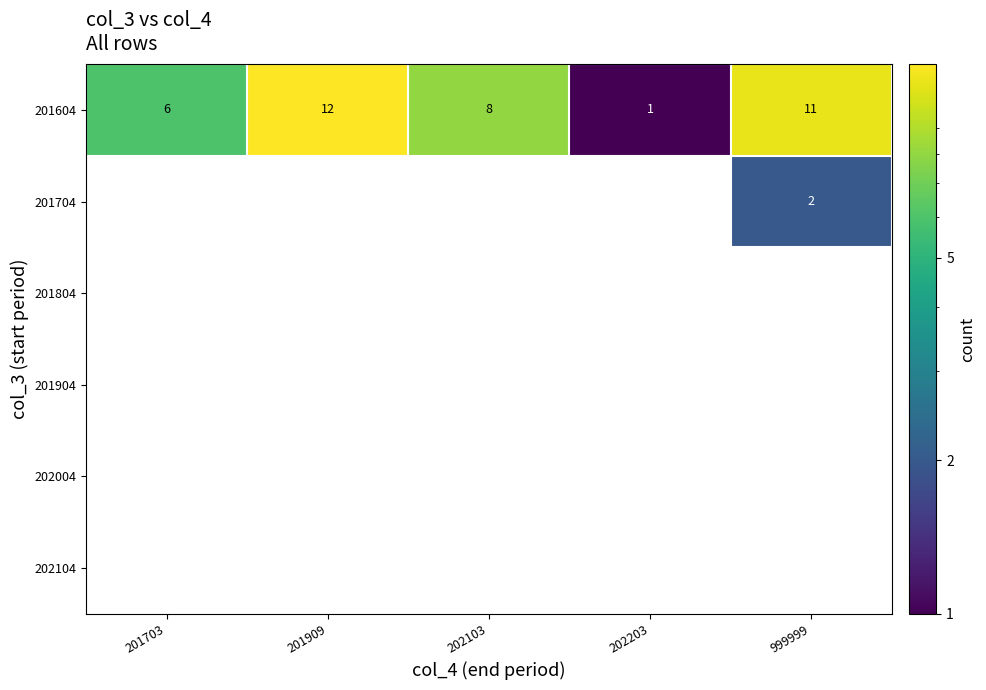

At which category does the chart reach its peak across all series?

201909